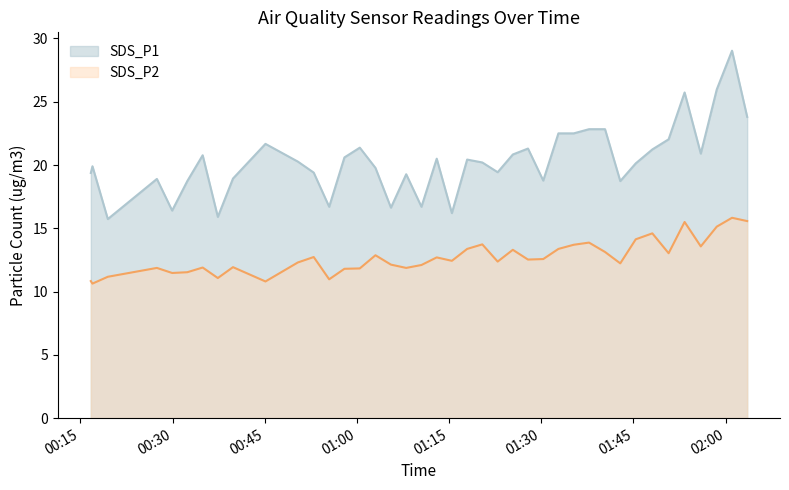

At which label does SDS_P2 reach its minimum?

2022/11/05 00:16:58